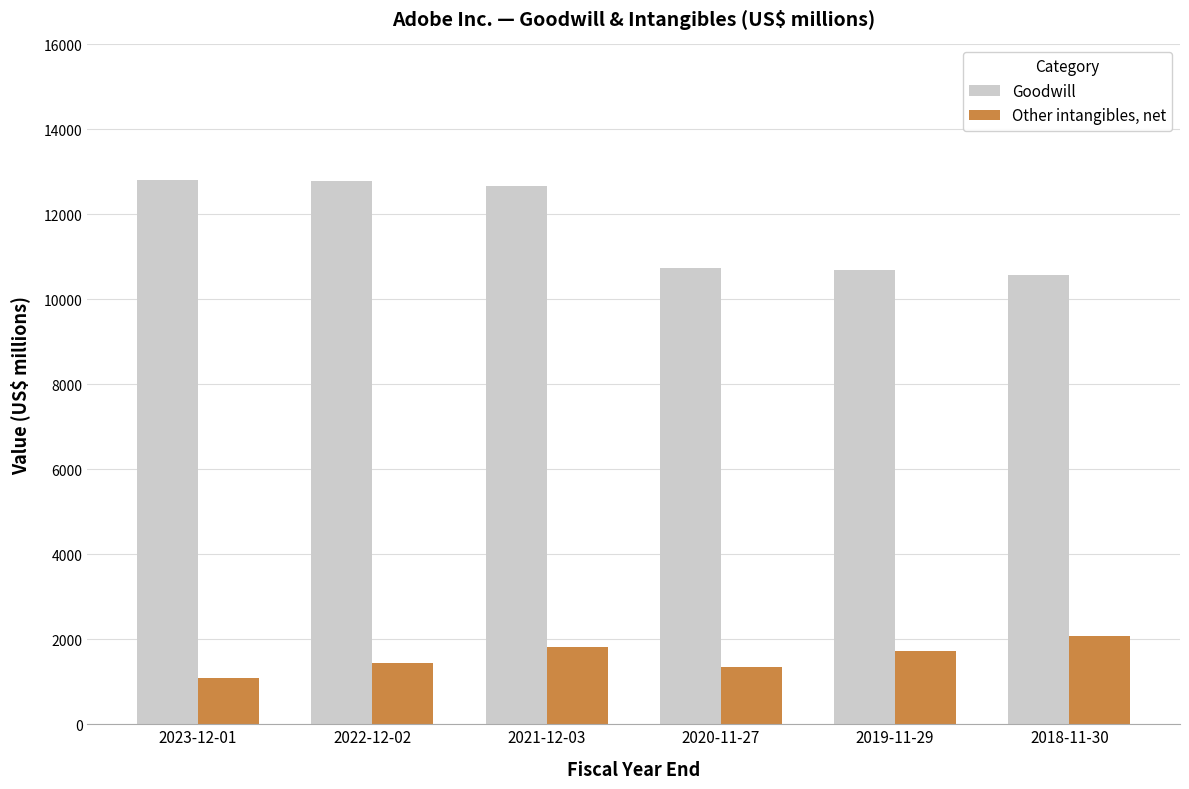

What is the greatest value displayed?

12805